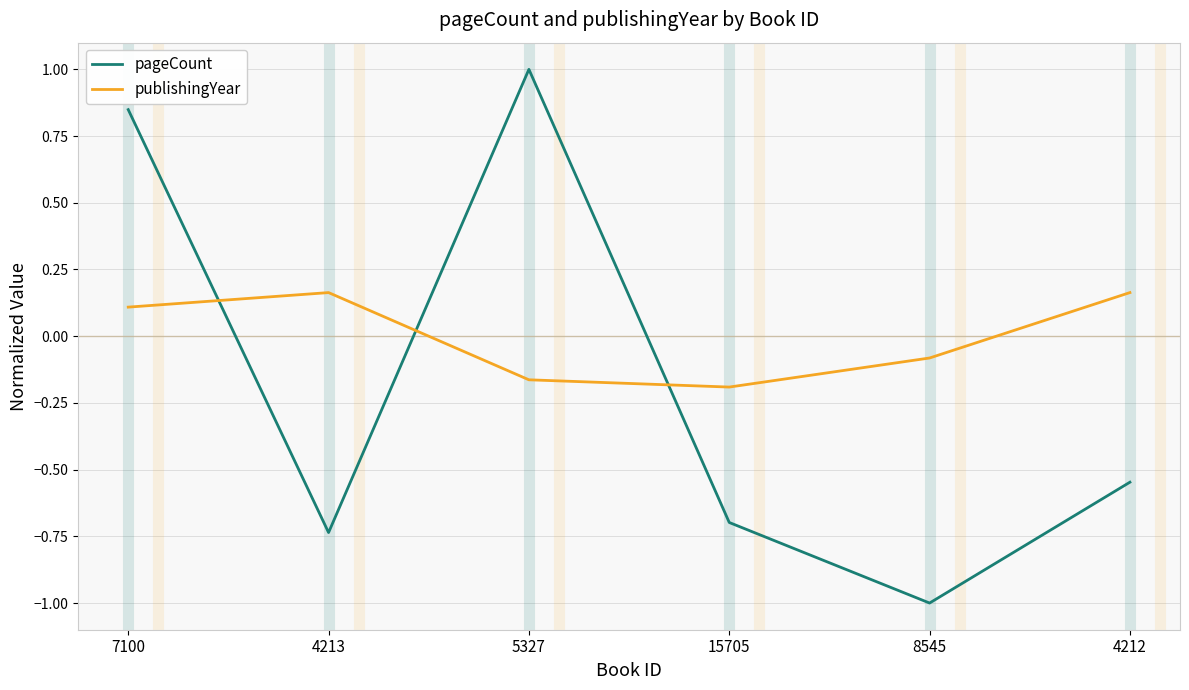

What position from the left is 5327?

3